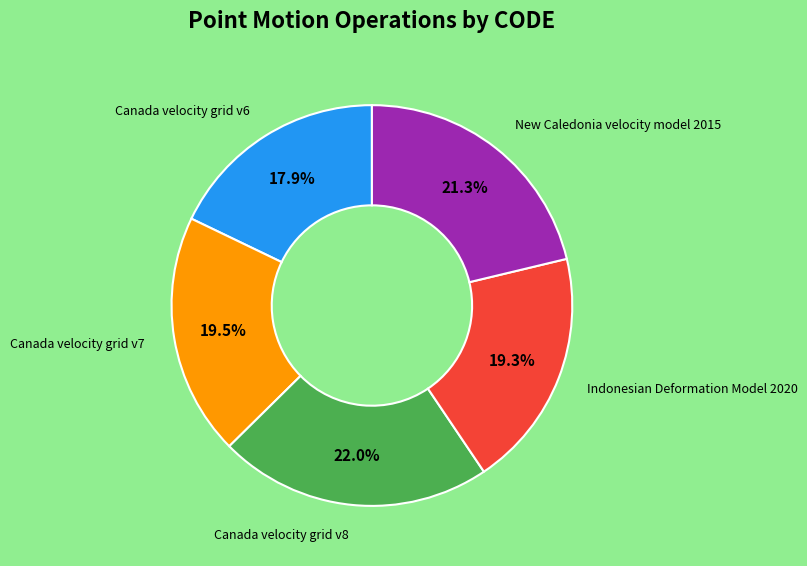

To the nearest percent, what is the difference between the largest and smallest slice percentages?

4%